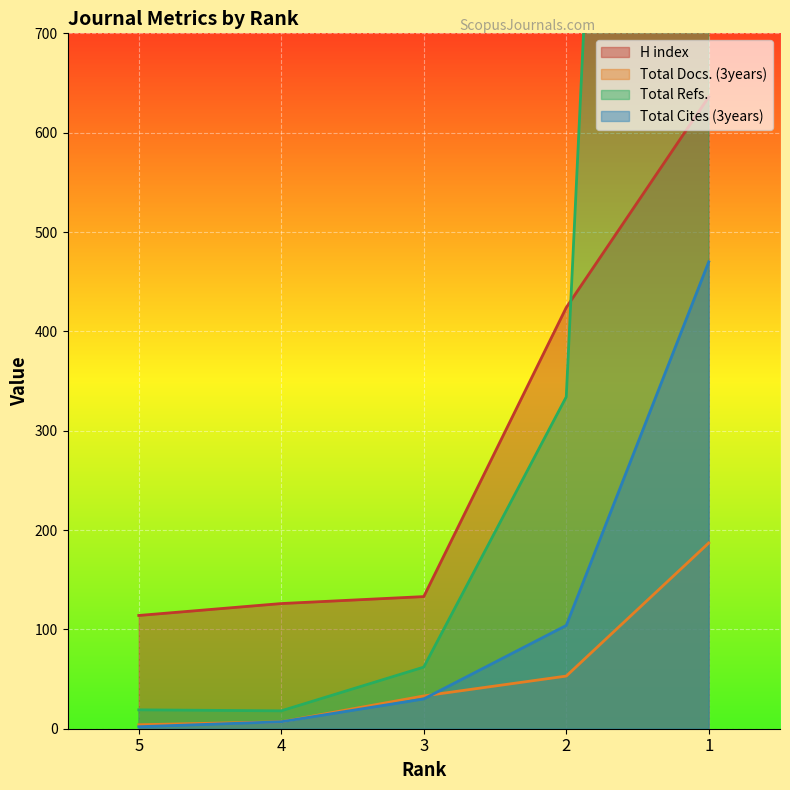

True or false: Total Refs. and Total Docs. (3years) cross at least once.

False